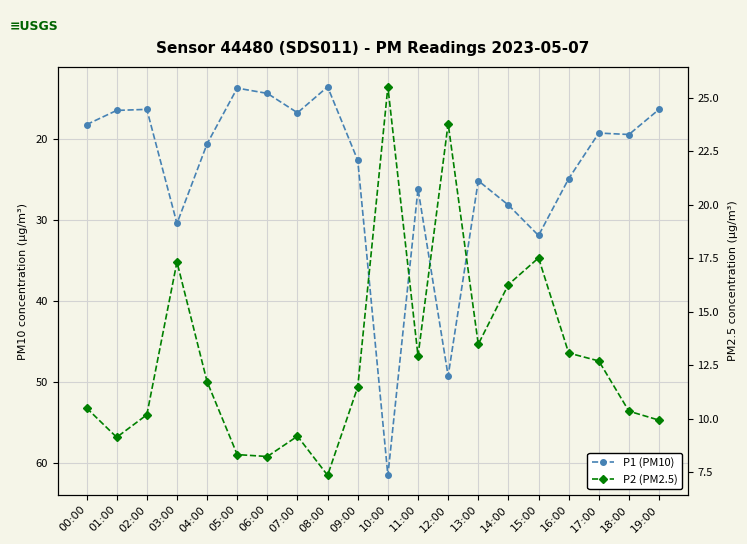

At 14:00, list the series in order from largest to smallest.

P1 (PM10), P2 (PM2.5)